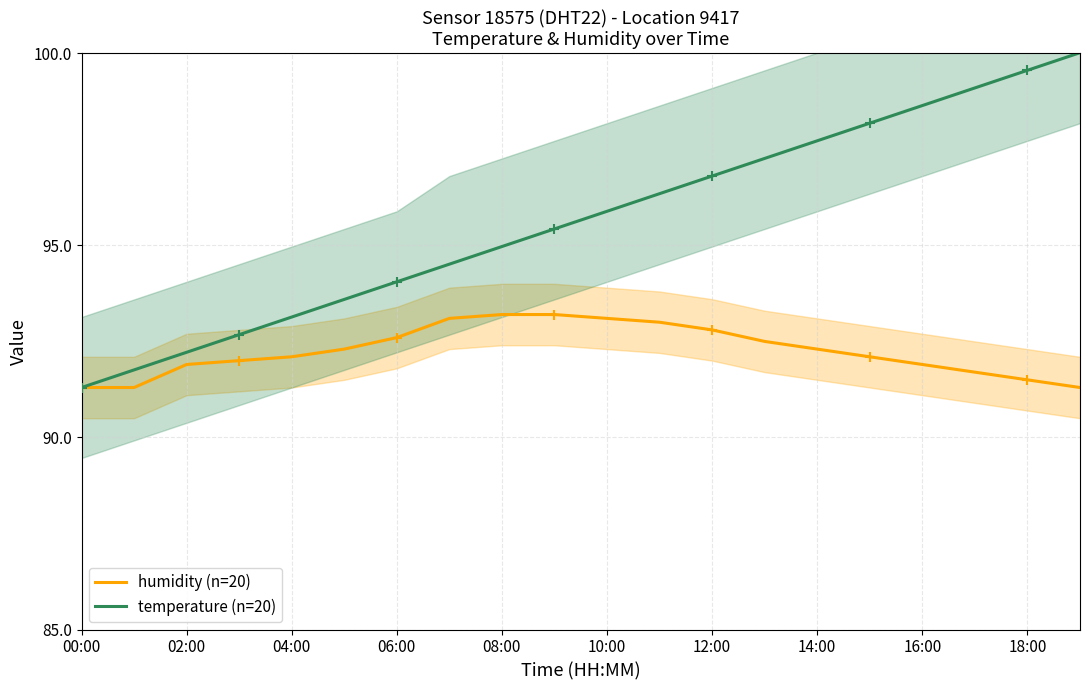

What are all the series names shown in the legend?

humidity (n=20), temperature (n=20)